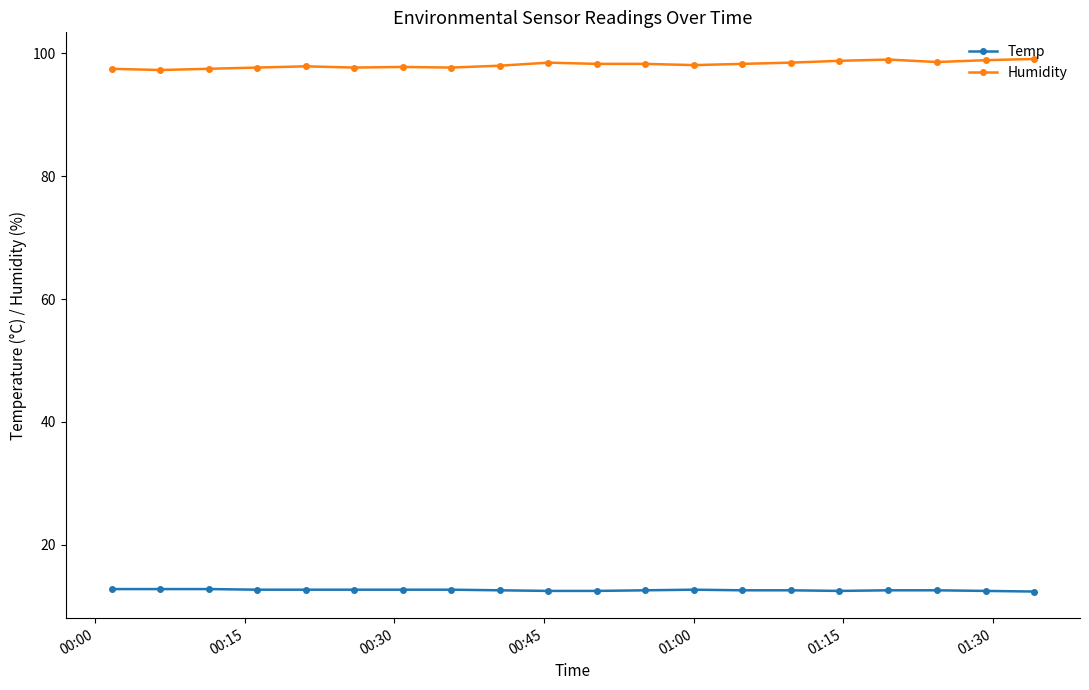

True or false: Temp and Humidity cross at least once.

False